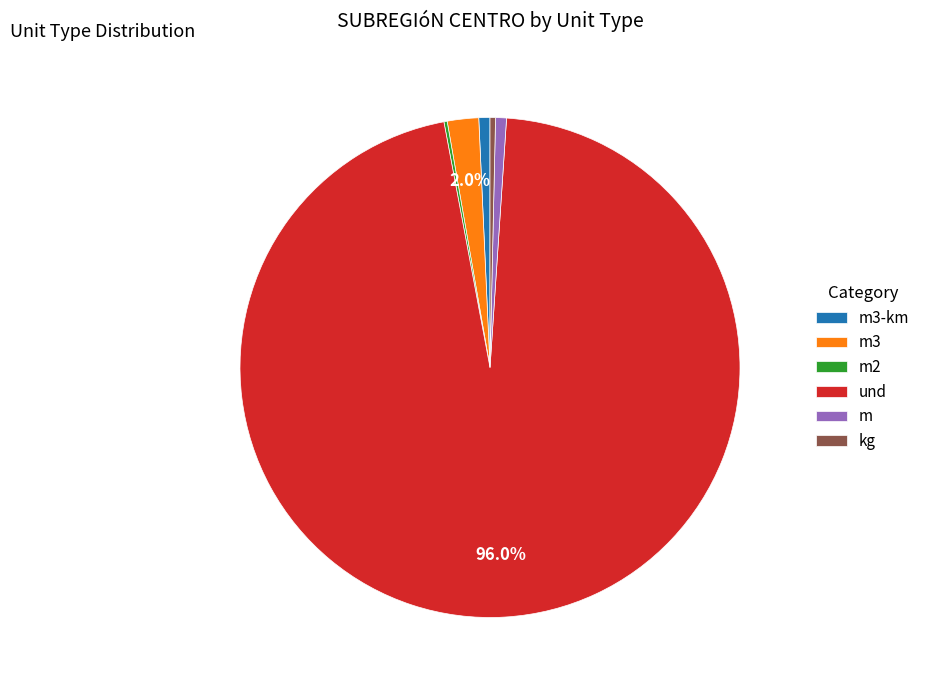

To the nearest percent, what is the average slice percentage?

17%